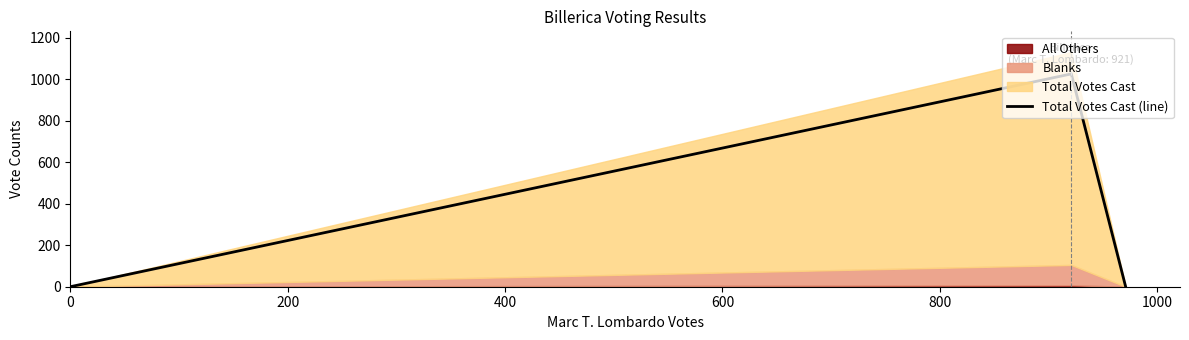

What is the average value?

342